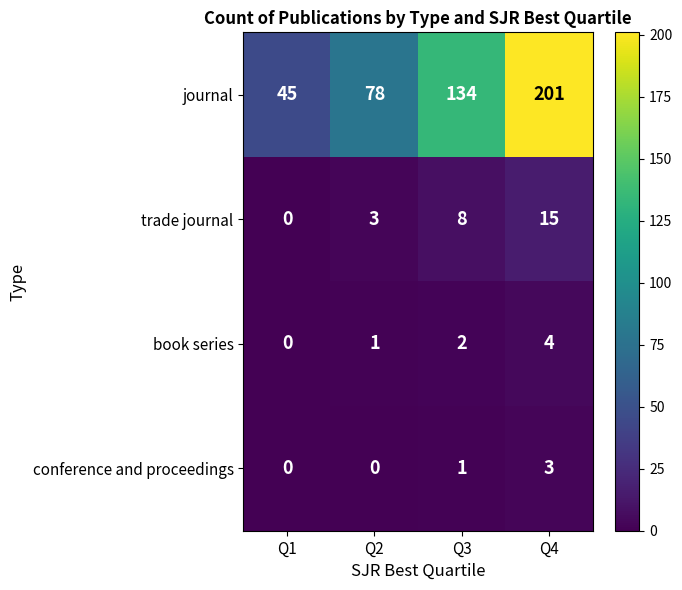

Count the conference and proceedings values in the range 0 to 3.

4